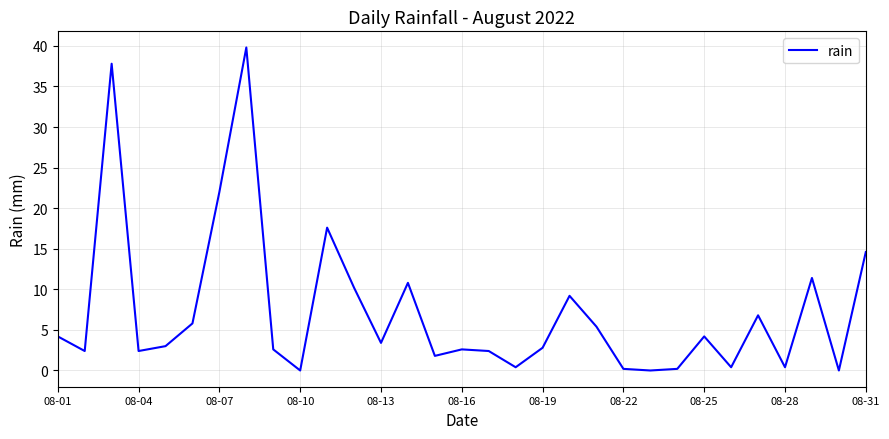

What is the maximum value shown in the chart?

39.8